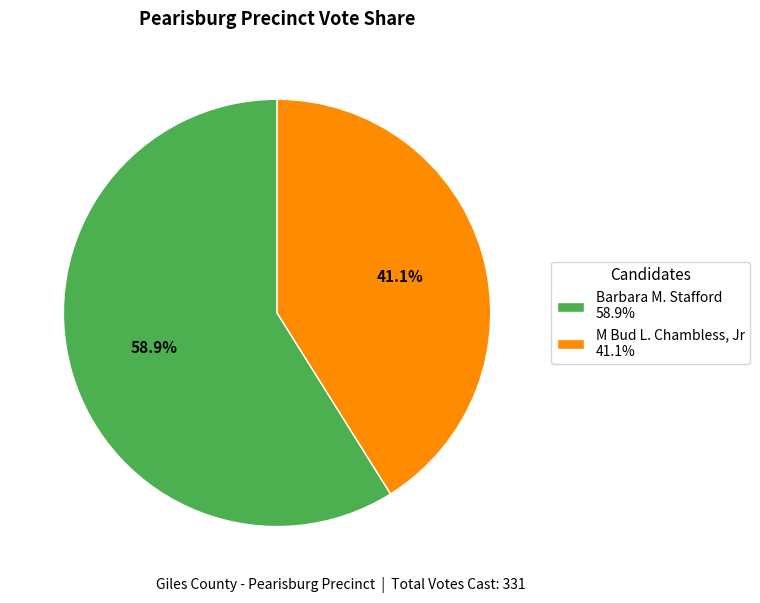

How many slices are in this pie chart?

2